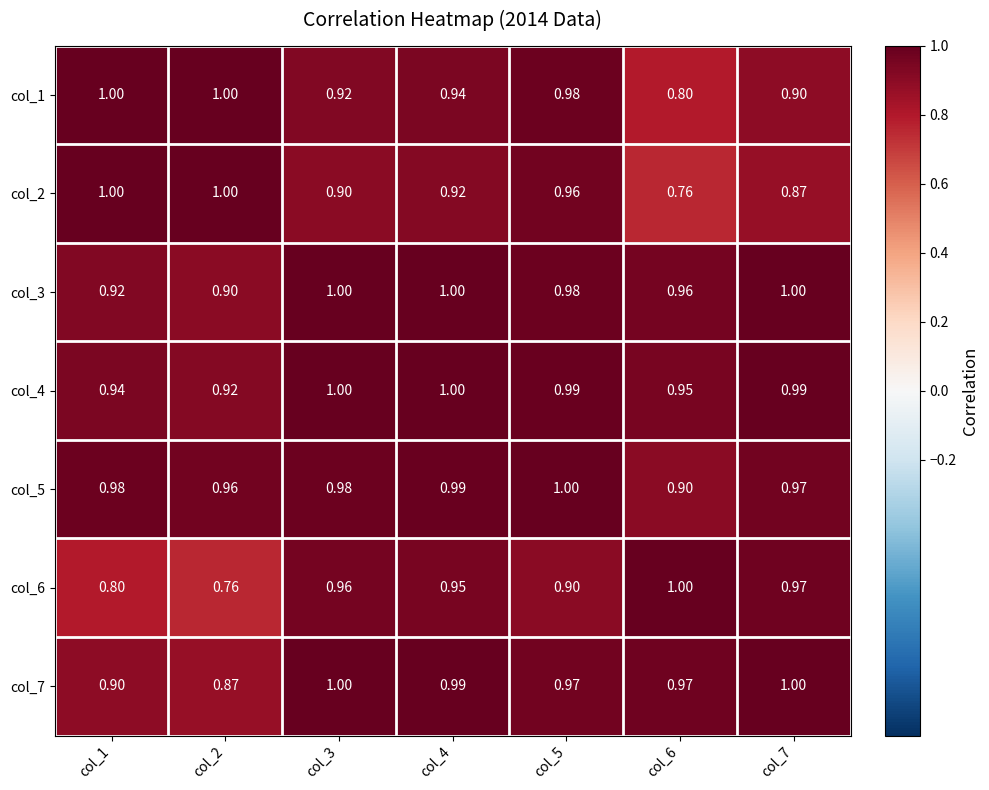

What is the total value across all series at col_6?

6.3